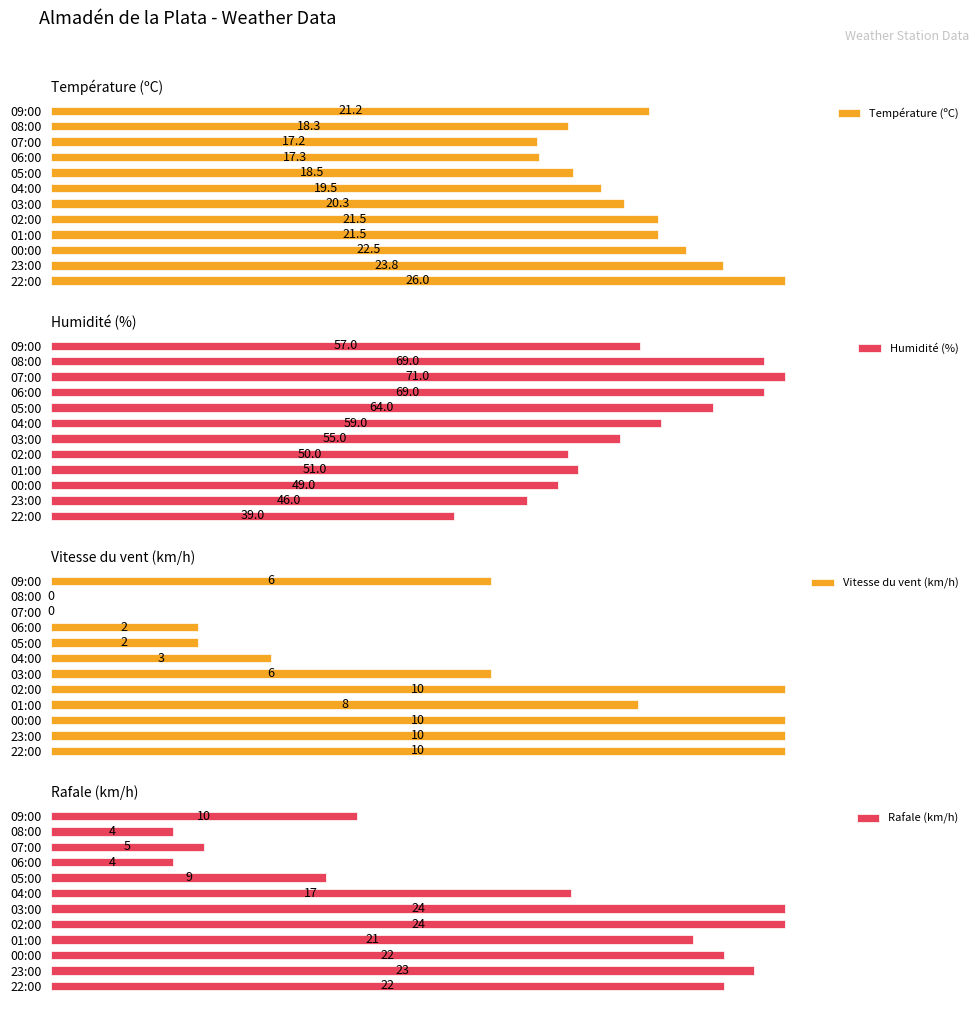

At how many categories does at least one series exceed 17?

12